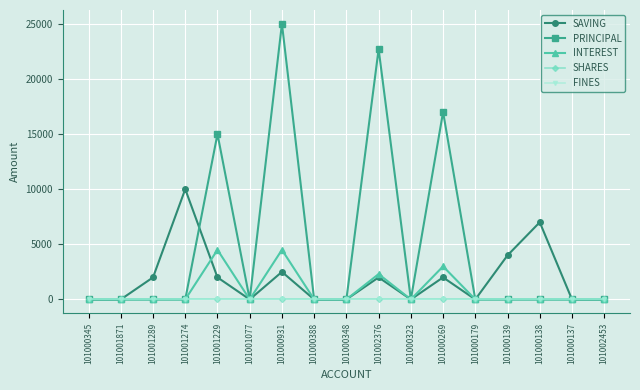

What is the maximum value for INTEREST?

4500